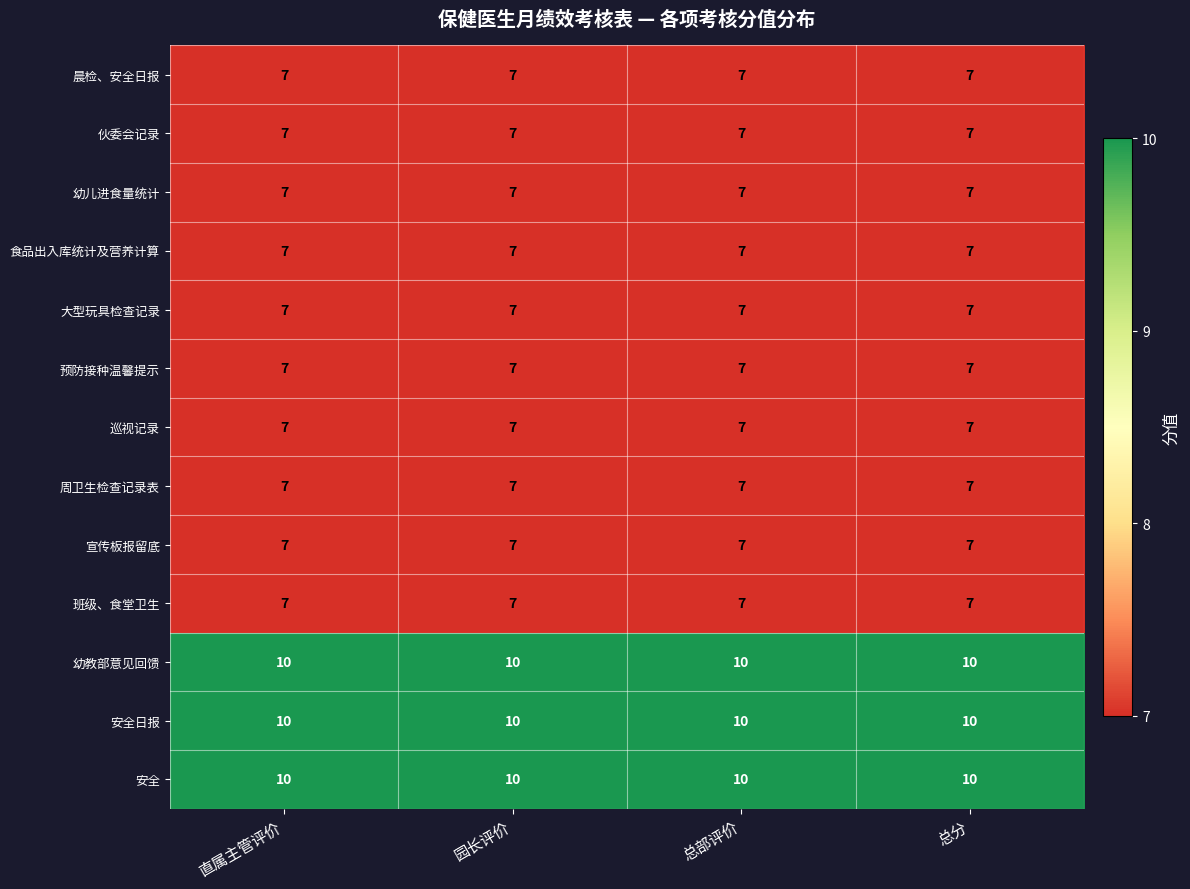

The 班级、食堂卫生 series shows 7 at 园长评价. True or false?

True